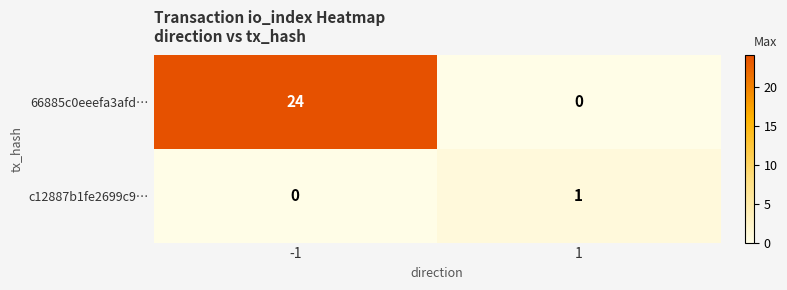

What is the maximum value shown in the chart?

24